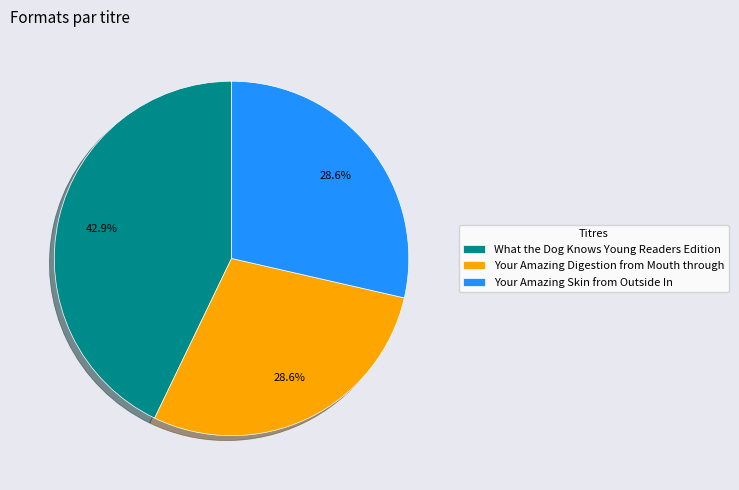

What is the largest slice in the pie chart?

What the Dog Knows Young Readers Edition